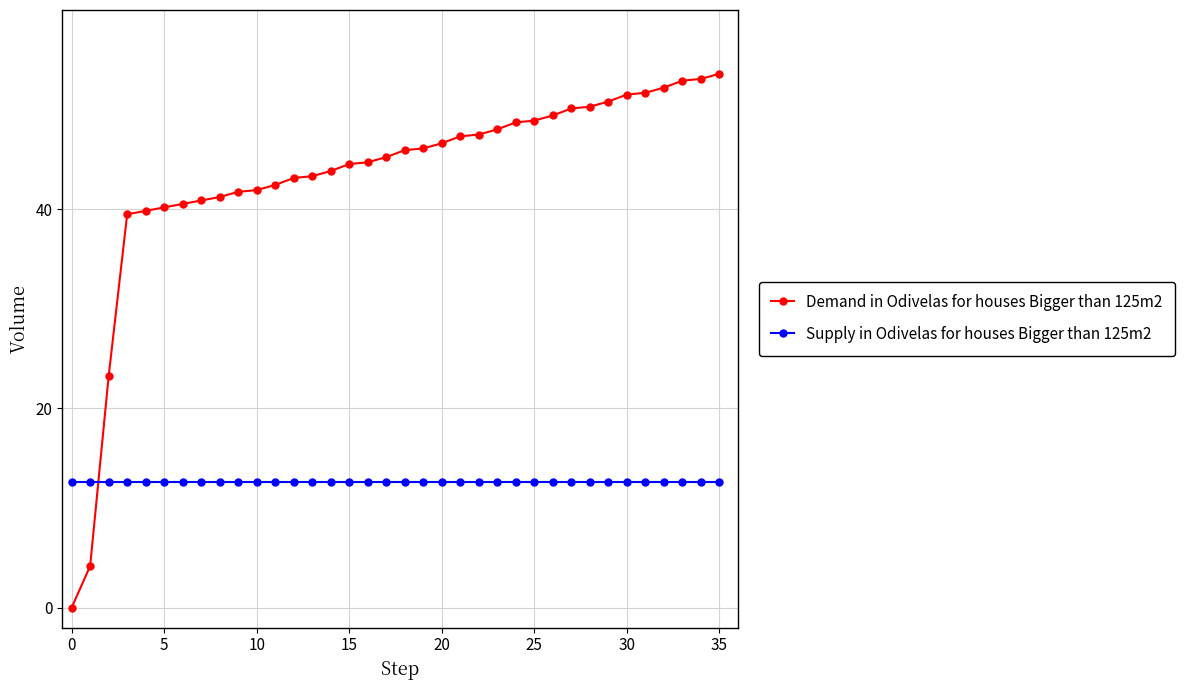

Which series has the largest range (max minus min)?

Demand in Odivelas for houses Bigger than 125m2